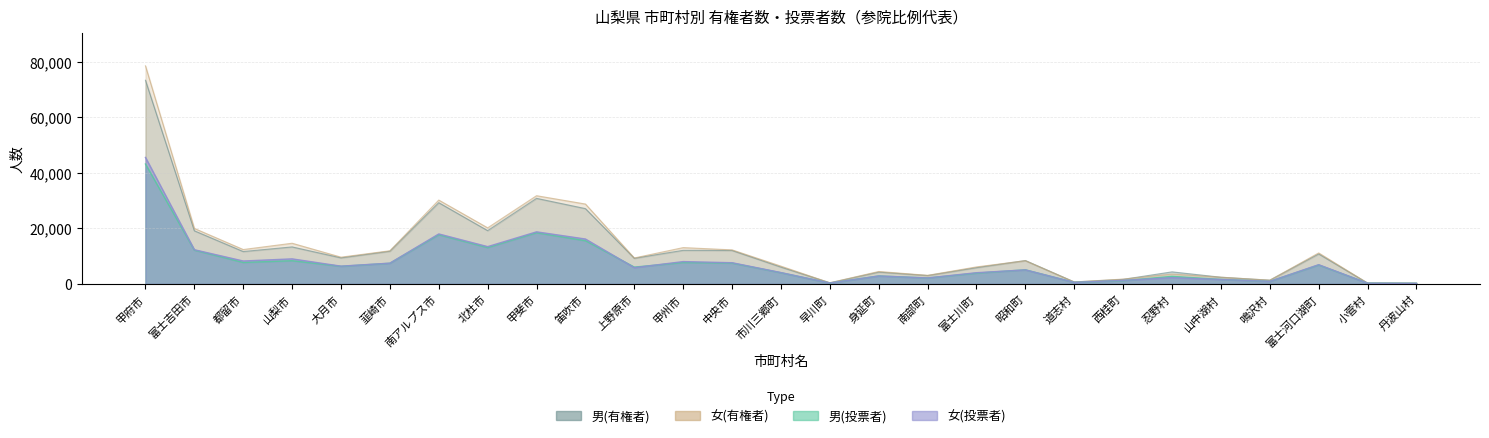

Where is the first local minimum for 女(投票者)?

都留市